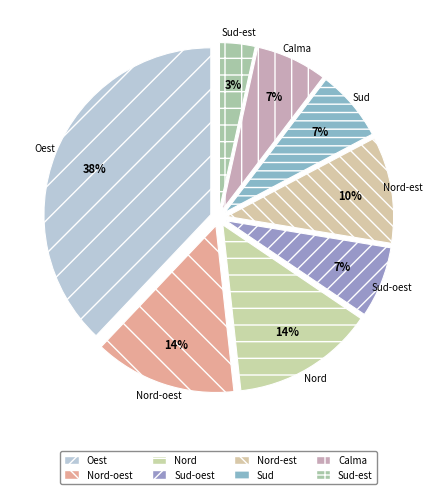

The Nord slice represents 8% of the pie. True or false?

False